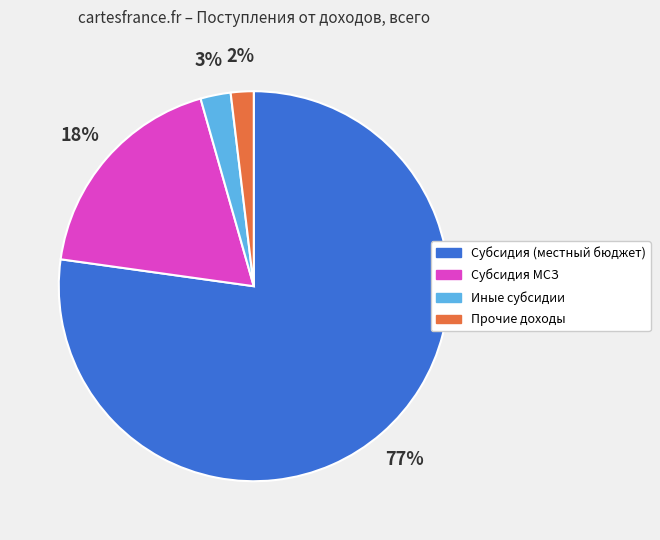

Between Иные субсидии and Субсидия (местный бюджет), which is larger?

Субсидия (местный бюджет)